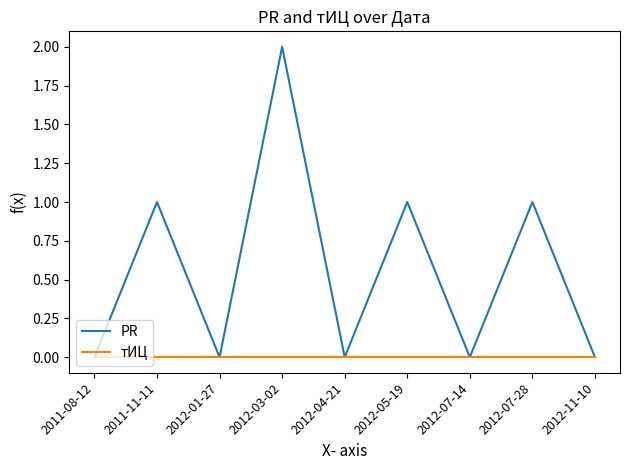

Which series changed the most between 2011-11-11 and 2012-11-10?

PR